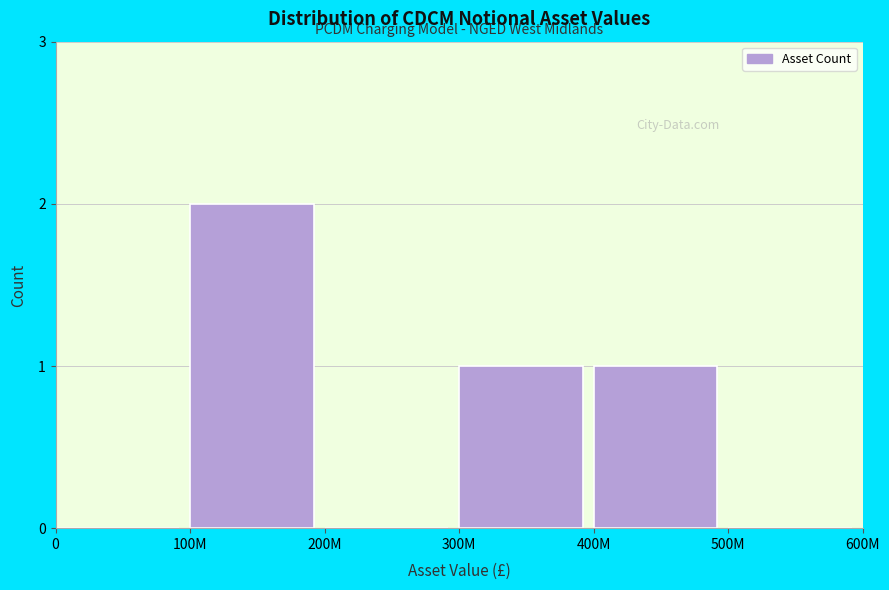

Reading left to right, extract all data points from this chart.

0=0	100M=2	200M=0	300M=1	400M=1	500M=0